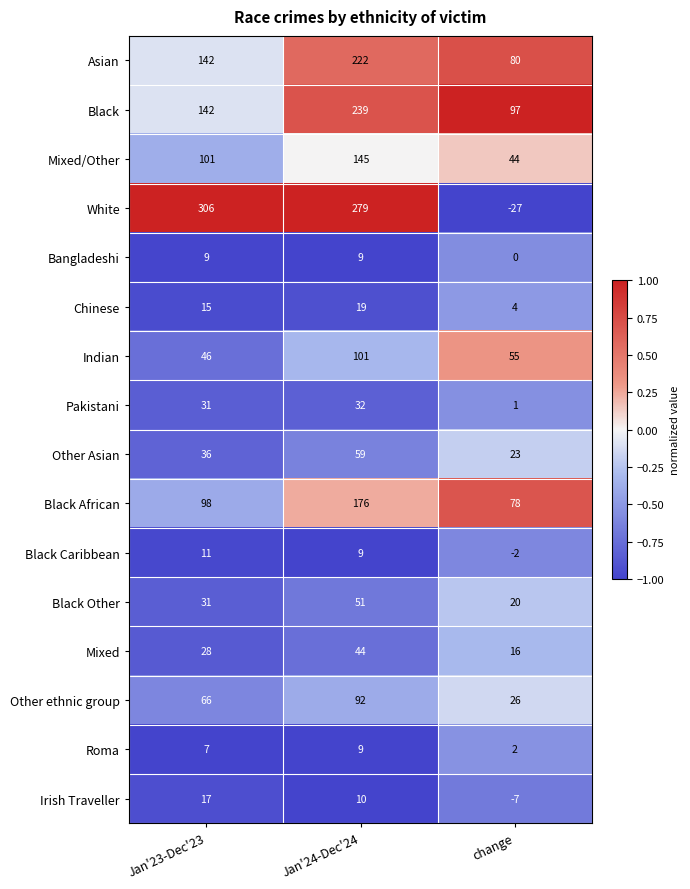

The value of Roma at change is 2. True or false?

True